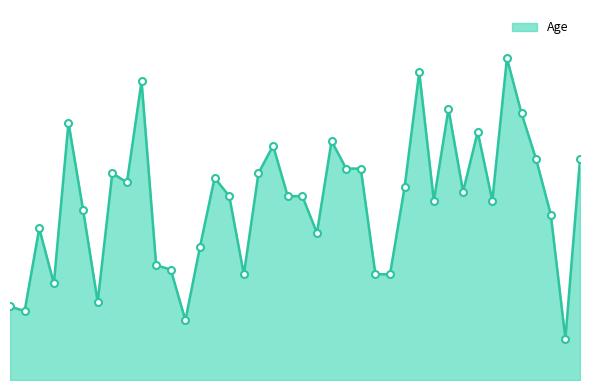

What is the sum of all values?

1554